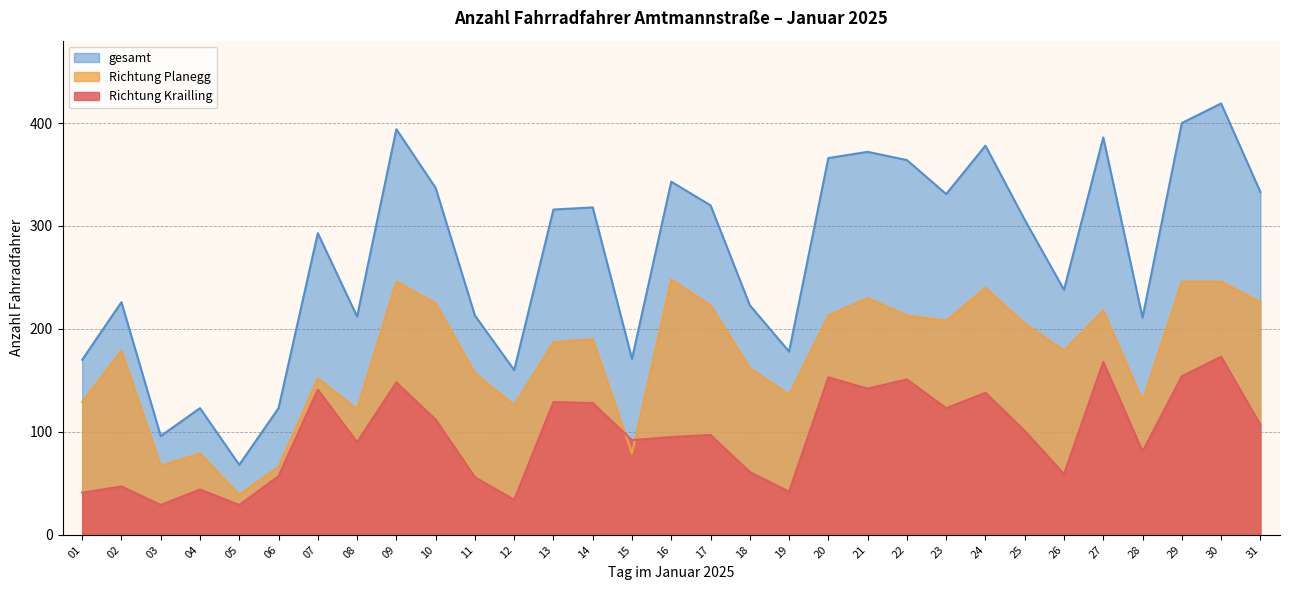

How many values in the gesamt series exceed 306?

15